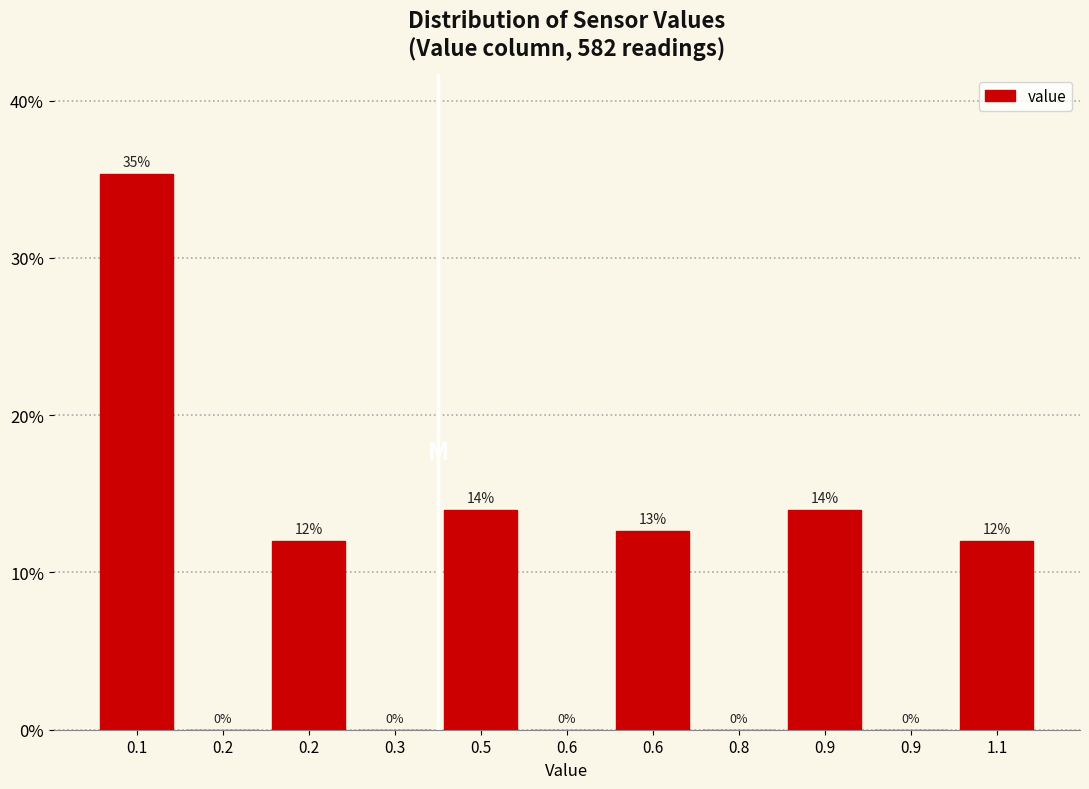

How many data points does each series have?

11